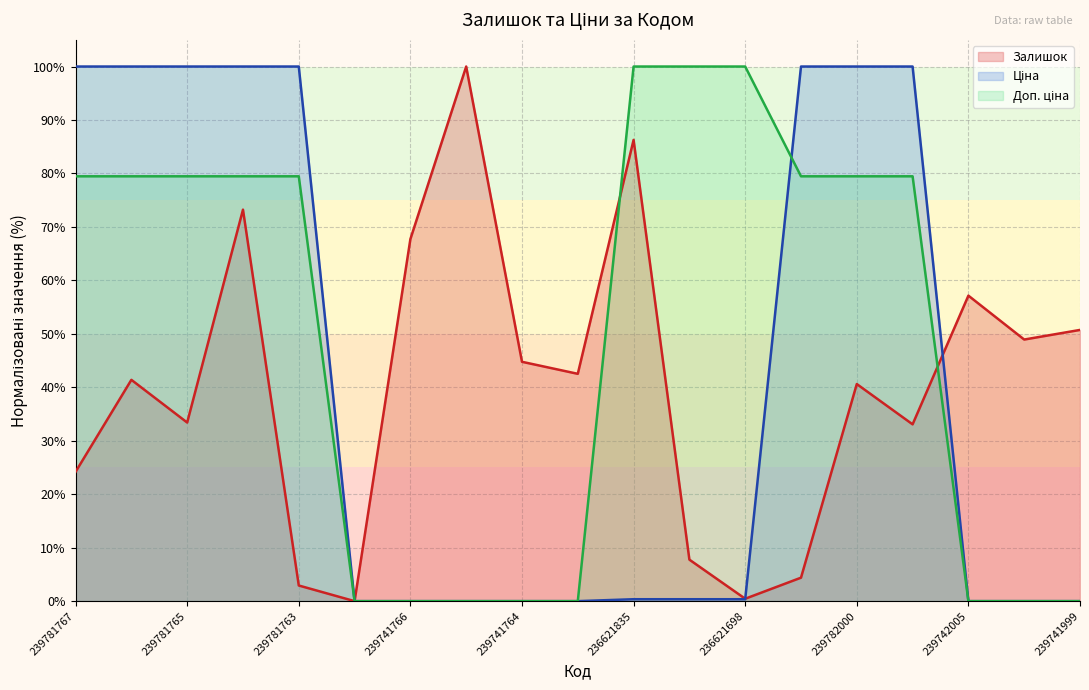

What is the label of the 19th point from the right?

239781767